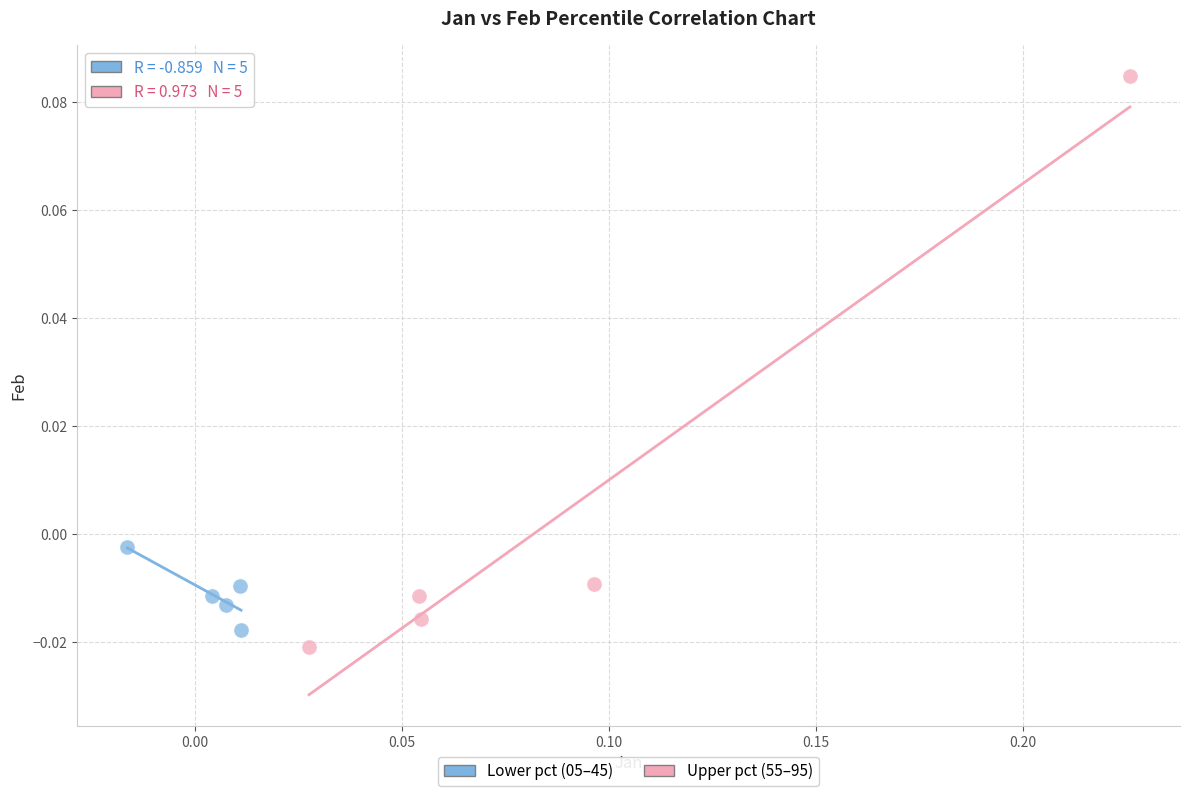

Which series reaches the maximum Y coordinate?

Upper pct (55–95)